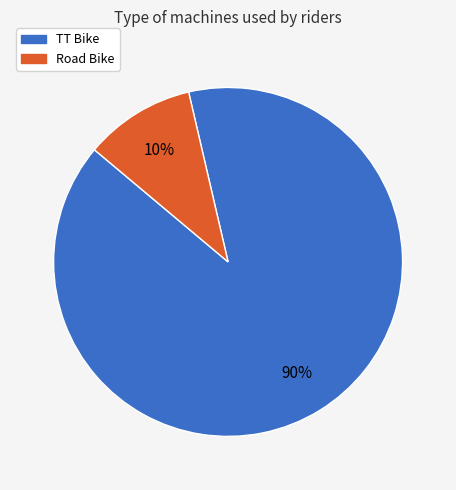

How many segments does this pie chart have?

2